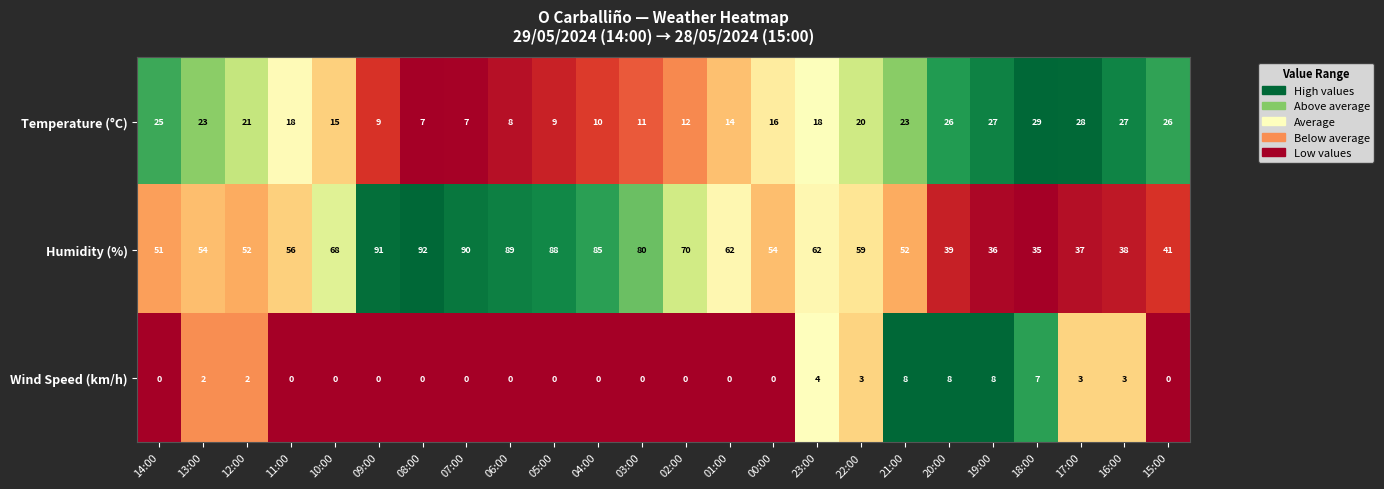

At which category is the sum across all series the highest?

09:00